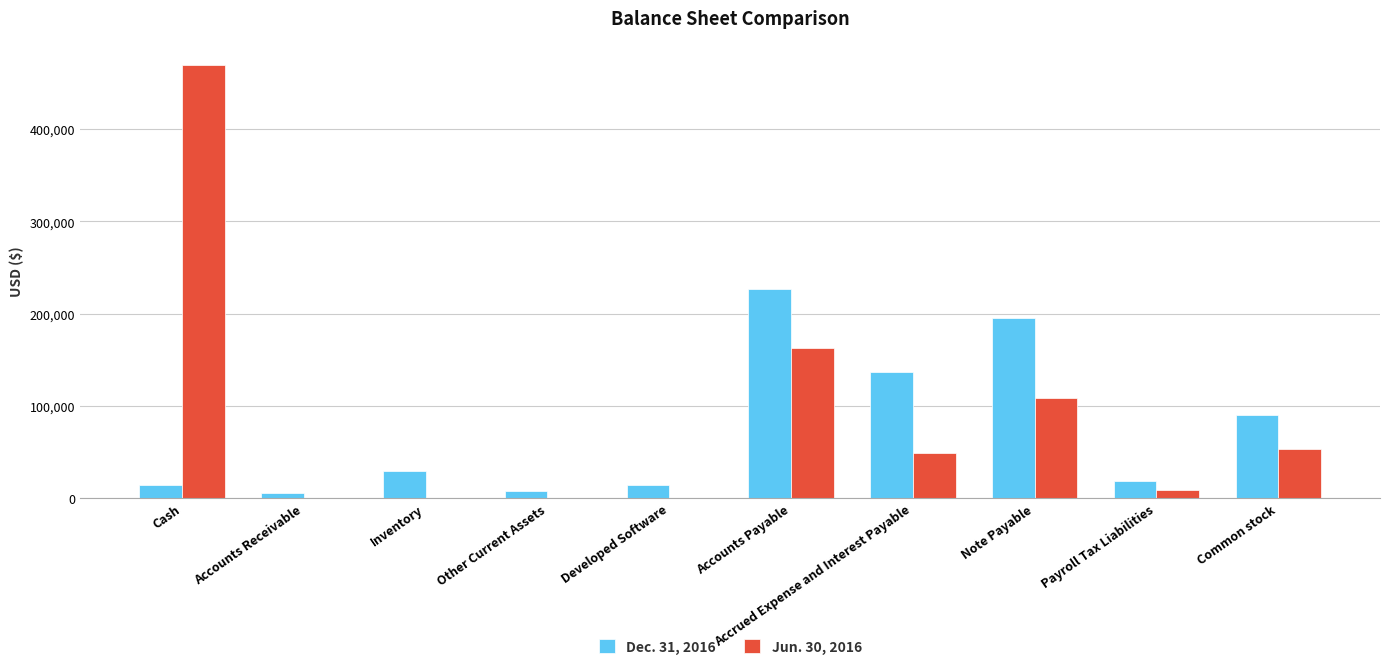

Which category has the highest value across all series?

Cash